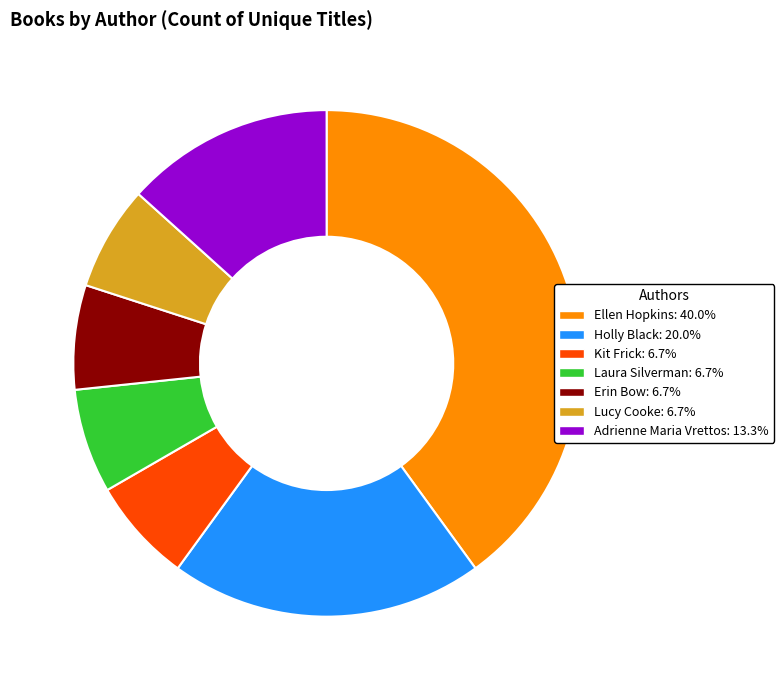

Does any single category account for the majority?

No